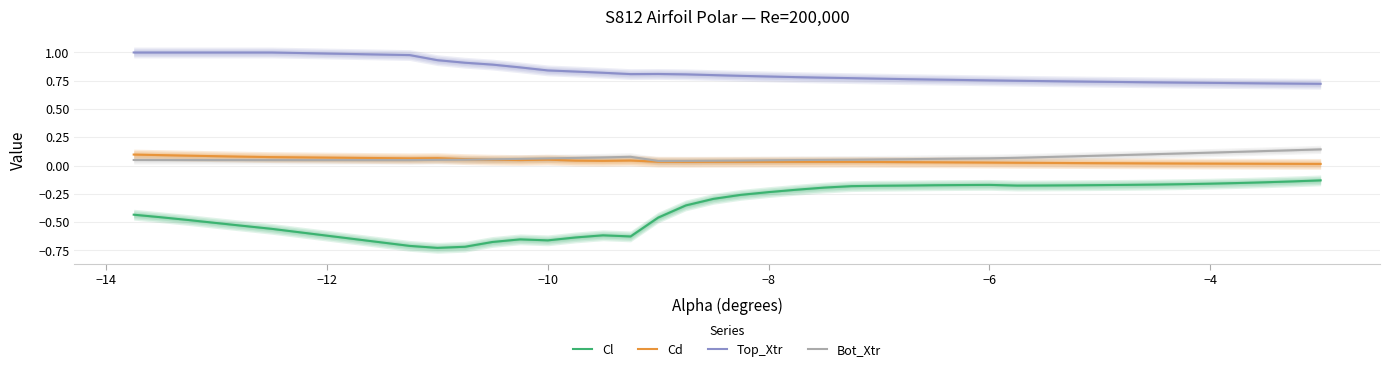

What is the value of the Cl point at the 10th from the left?

-0.7